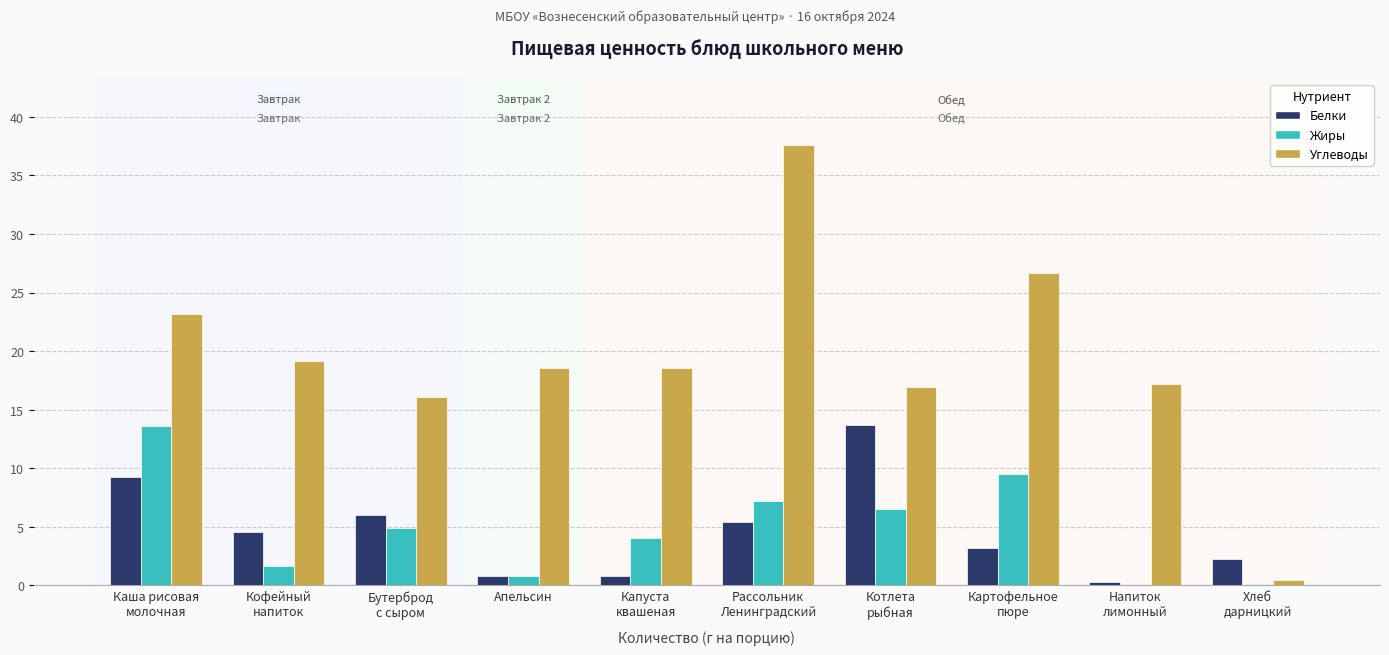

What is the sum of all Жиры values?

48.4